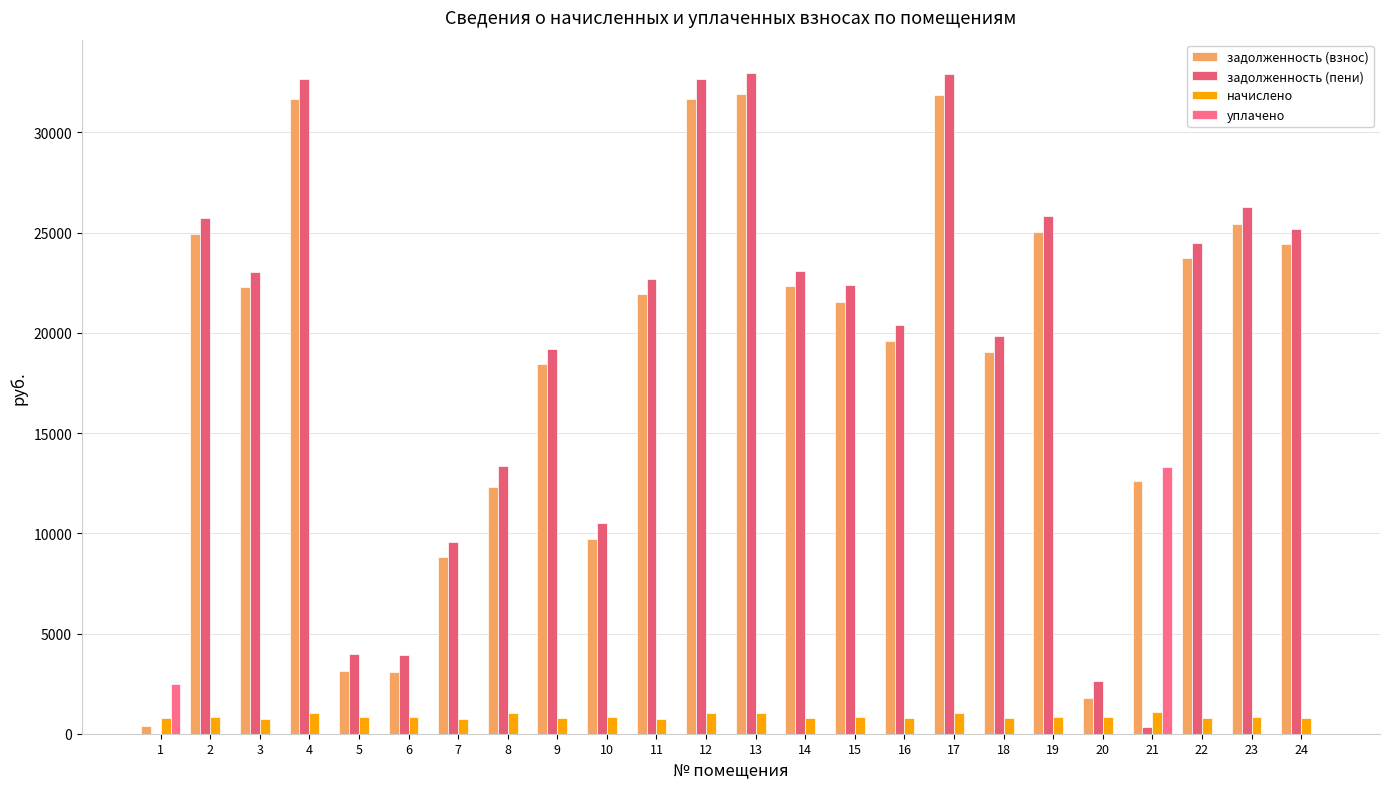

How many values in the уплачено series exceed 0?

2